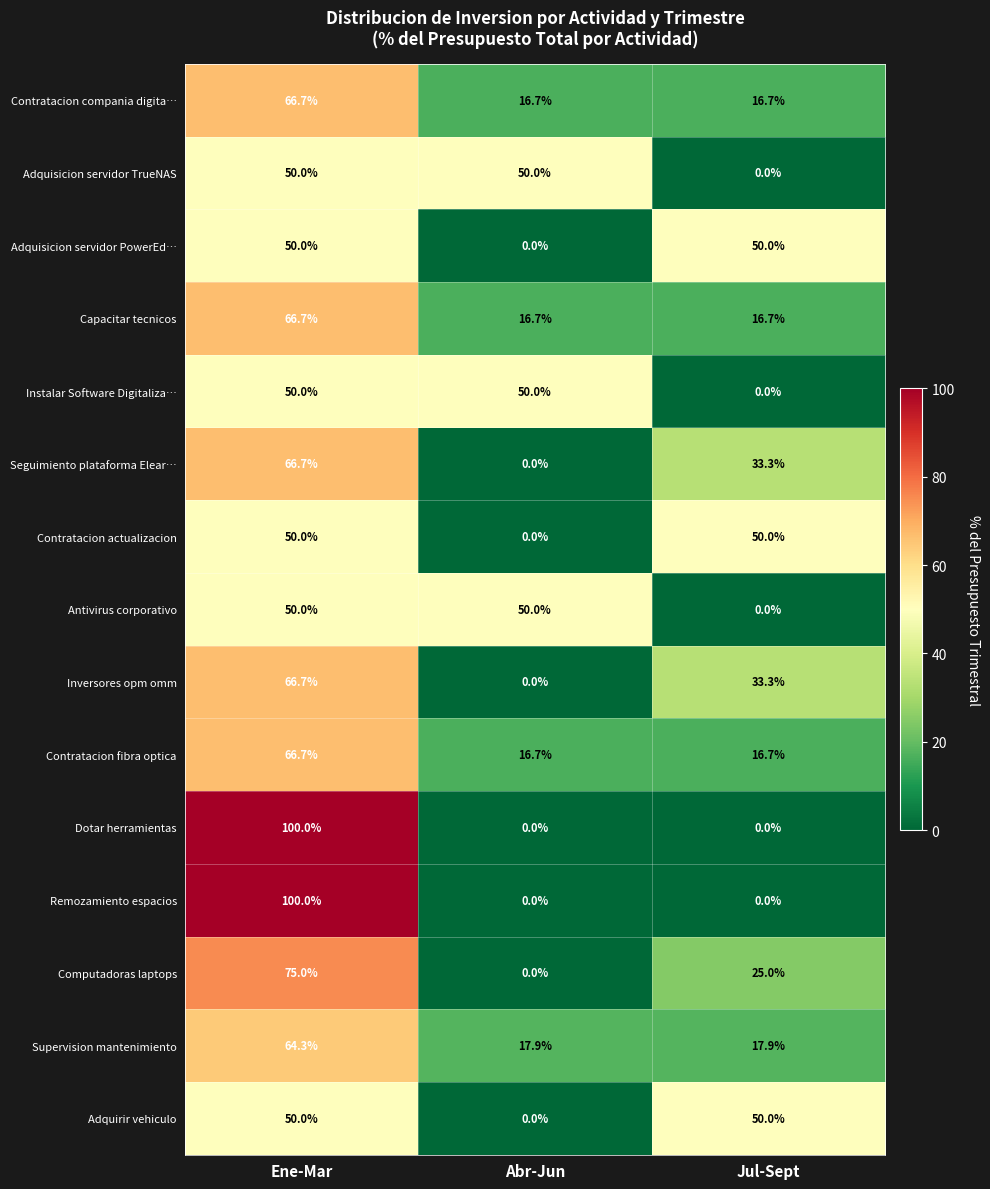

Is it true that Adquirir vehiculo equals 50.0 at Jul-Sept?

True